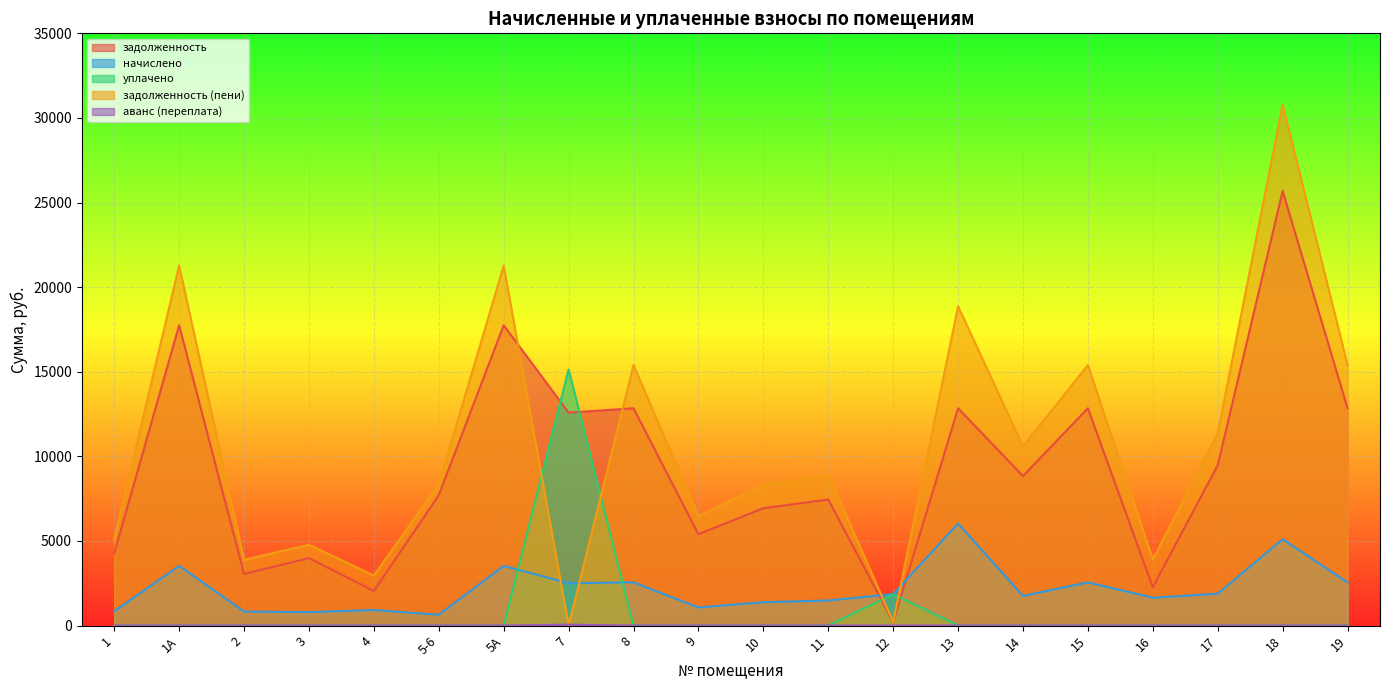

True or false: начислено has a value of 1857.5 at 12.

True